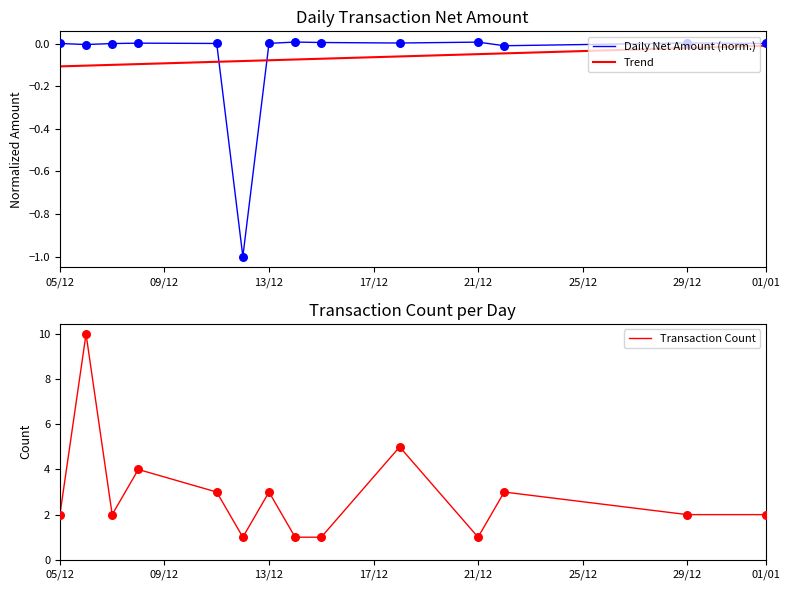

Is it true that Trend equals -0.2 at 05/12?

False